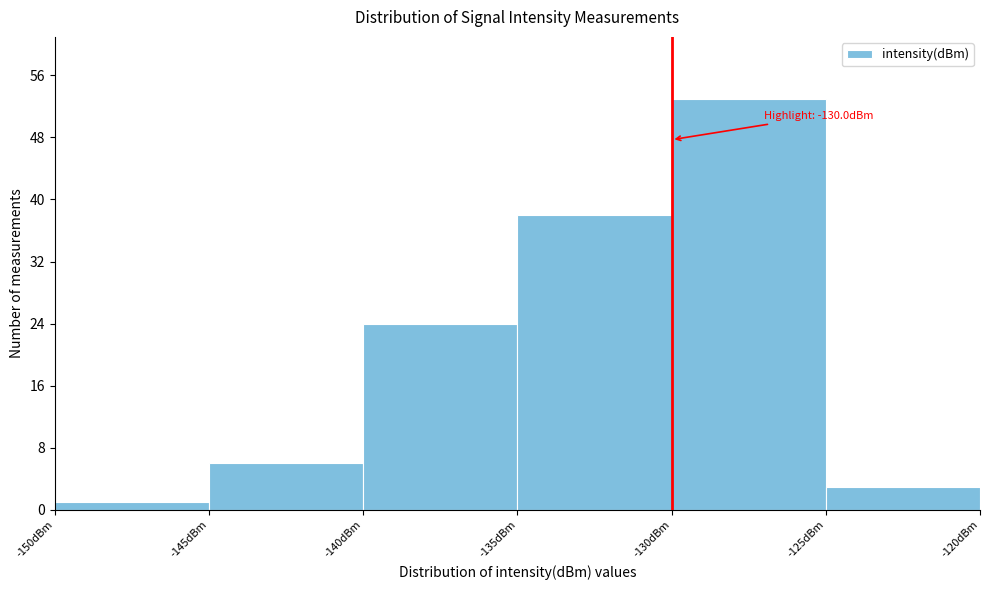

Over which range of the x-axis is the bar tallest?

-130 to -125